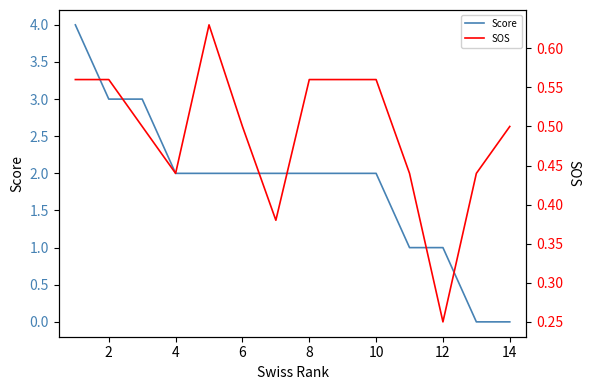

What is the highest value of the Score series?

4